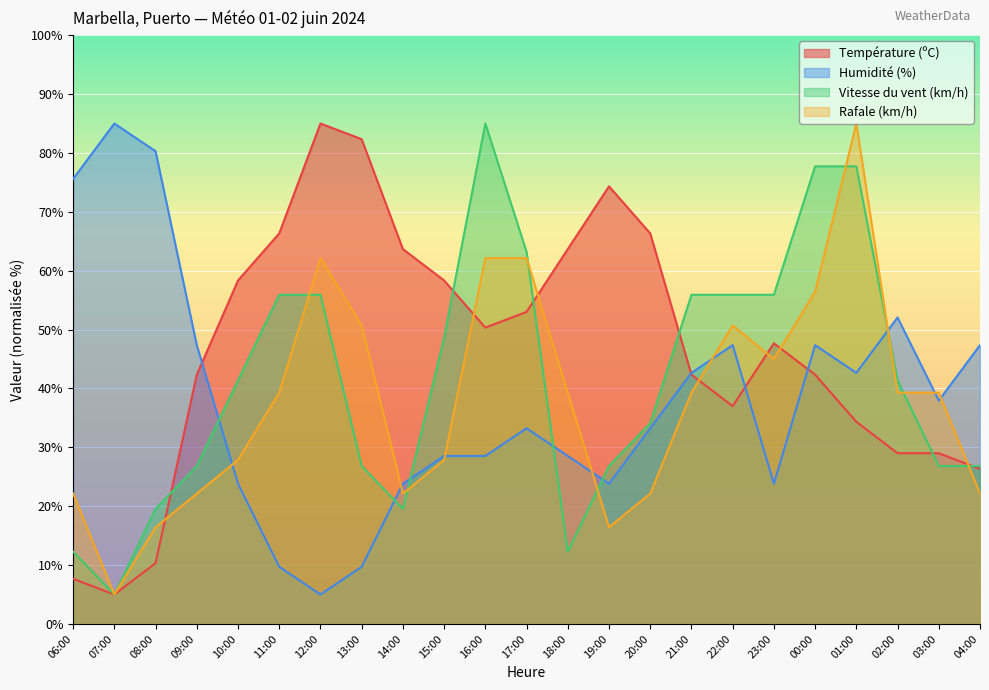

What are all the series names shown in the legend?

Température (ºC), Humidité (%), Vitesse du vent (km/h), Rafale (km/h)